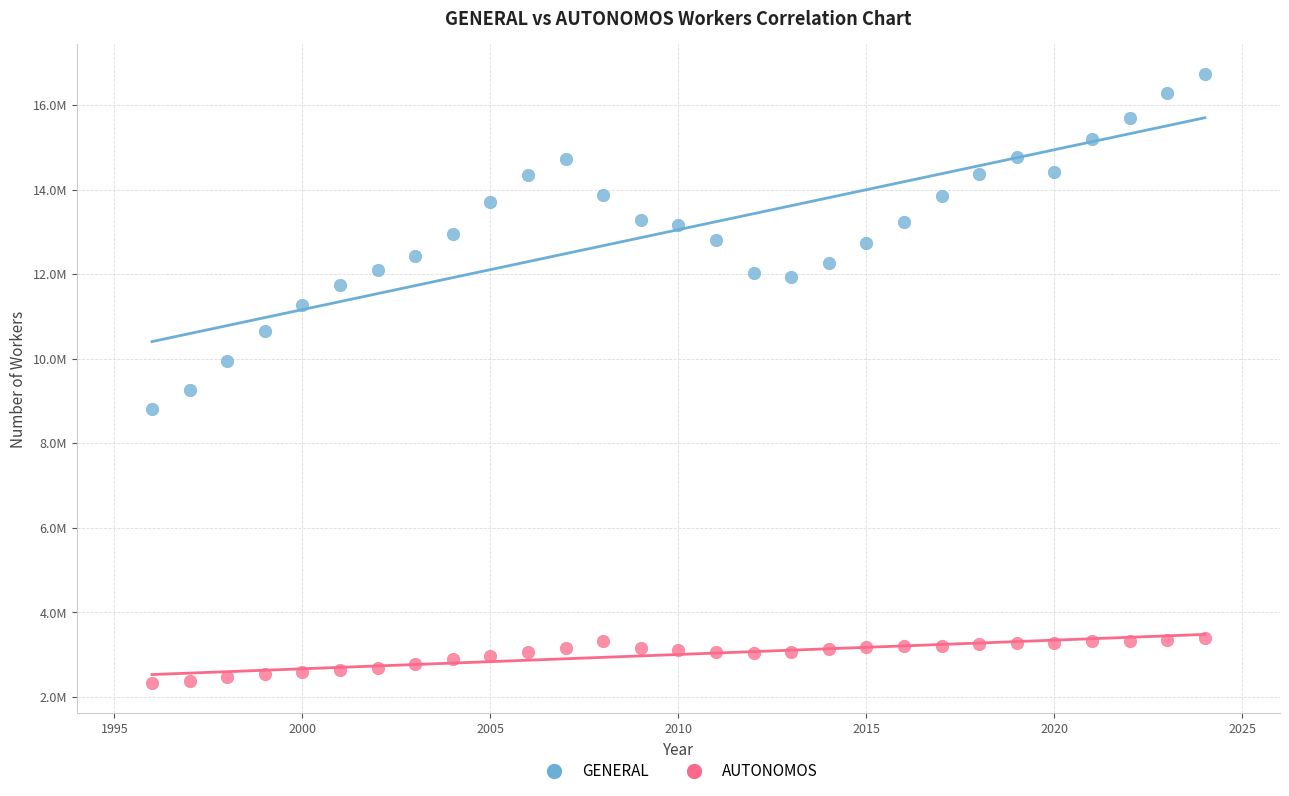

Which series reaches the maximum Y coordinate?

GENERAL